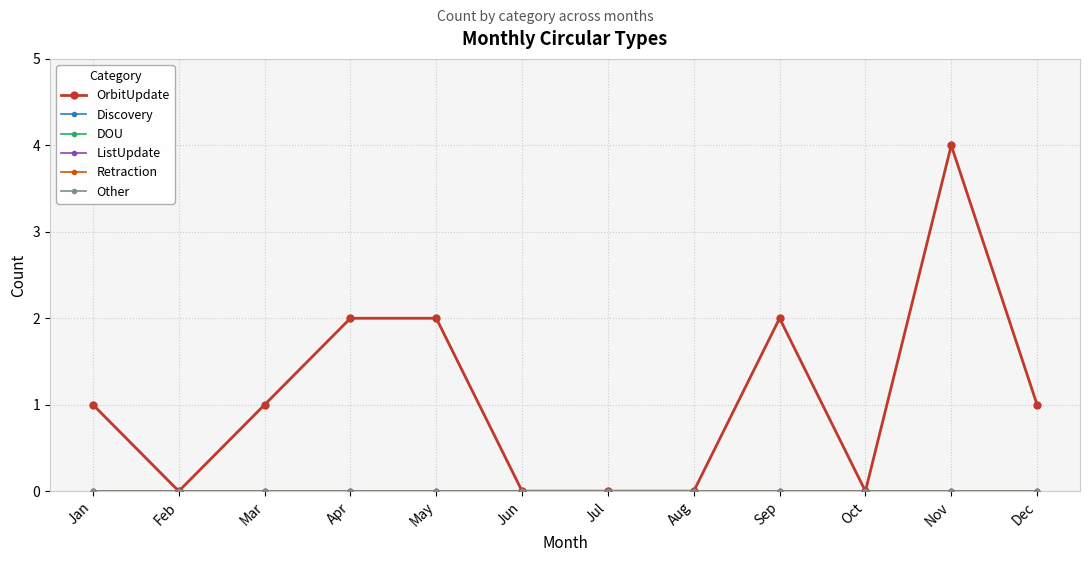

True or false: Discovery and DOU intersect in this chart.

False